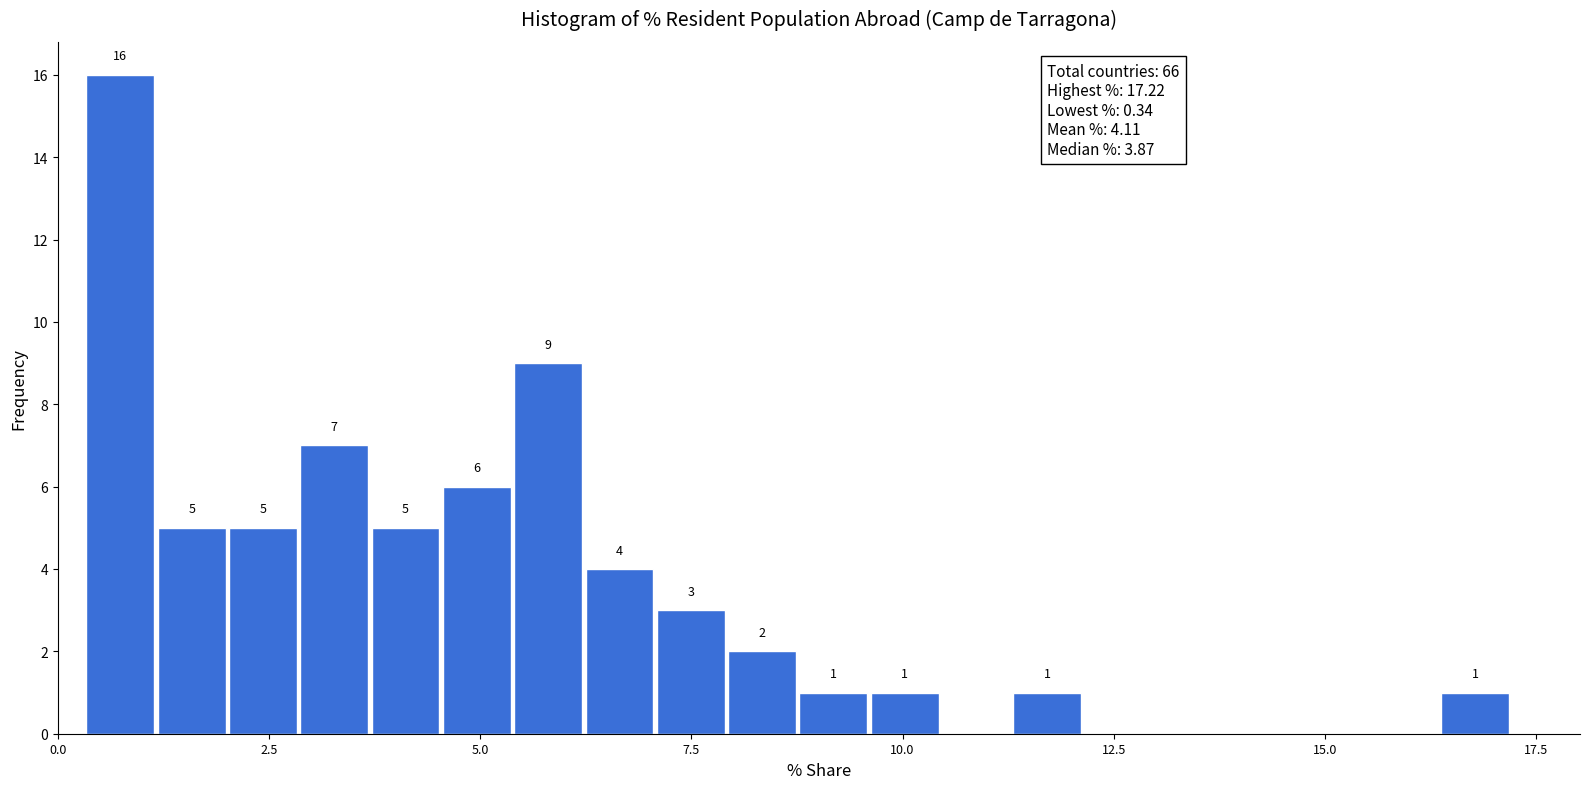

Around what value on the x-axis is the tallest bar? Give the approximate position of its centre, as read against the axis.

0.5